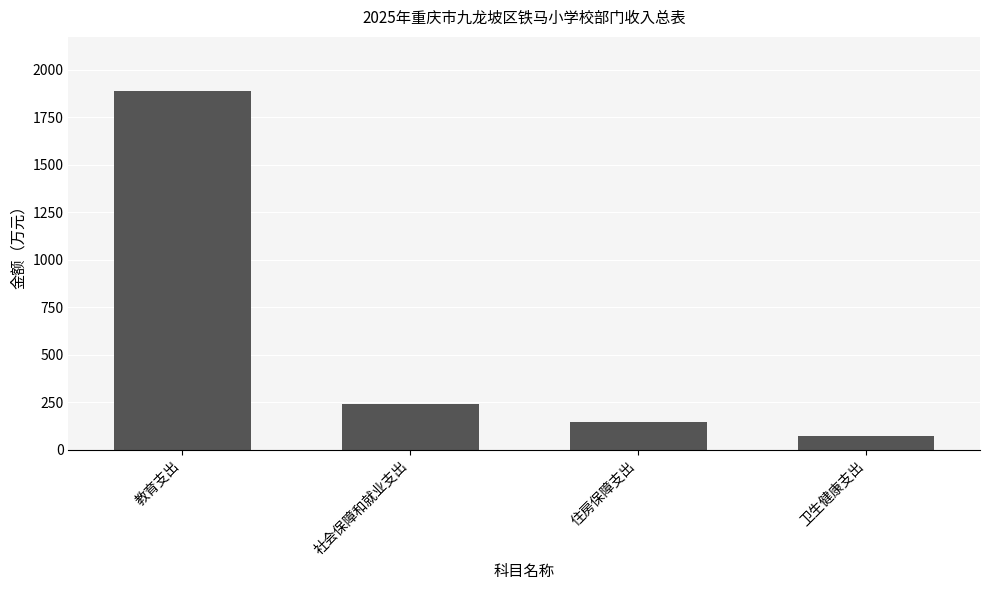

List the labels in order of value, smallest first.

卫生健康支出, 住房保障支出, 社会保障和就业支出, 教育支出